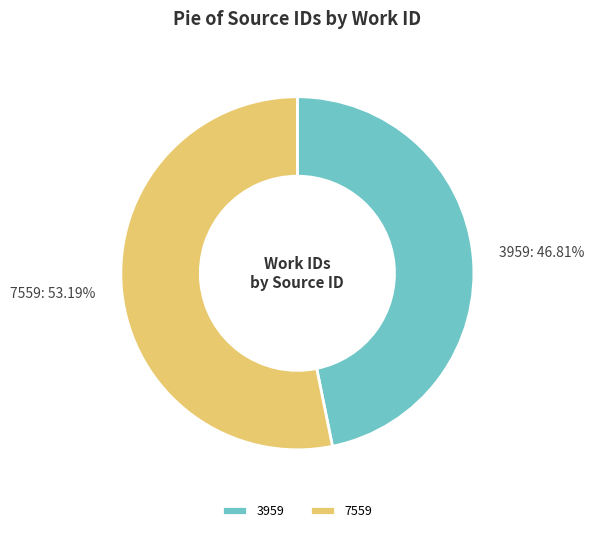

What is the total percentage of 3959 and 7559?

100.0%